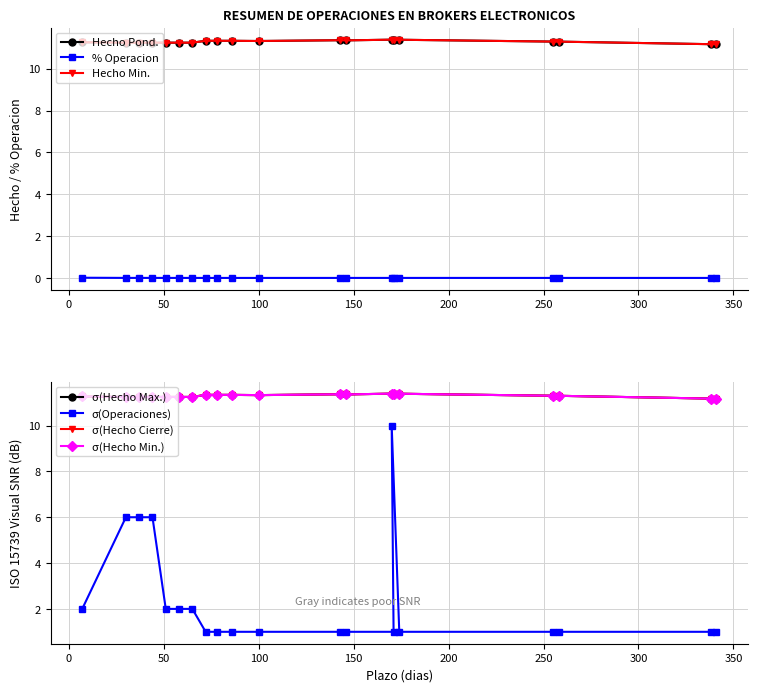

True or false: Hecho Cierre and Operaciones cross at least once.

False